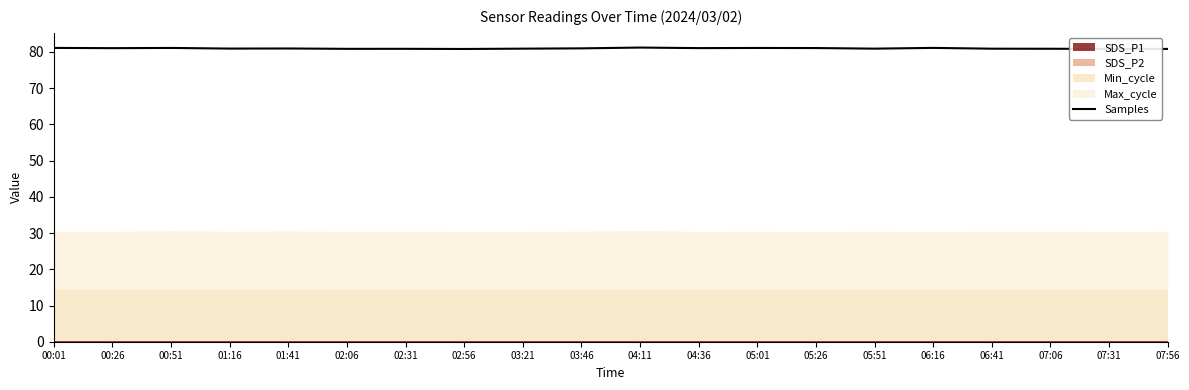

What is the label of the 8th point from the left?

02:56